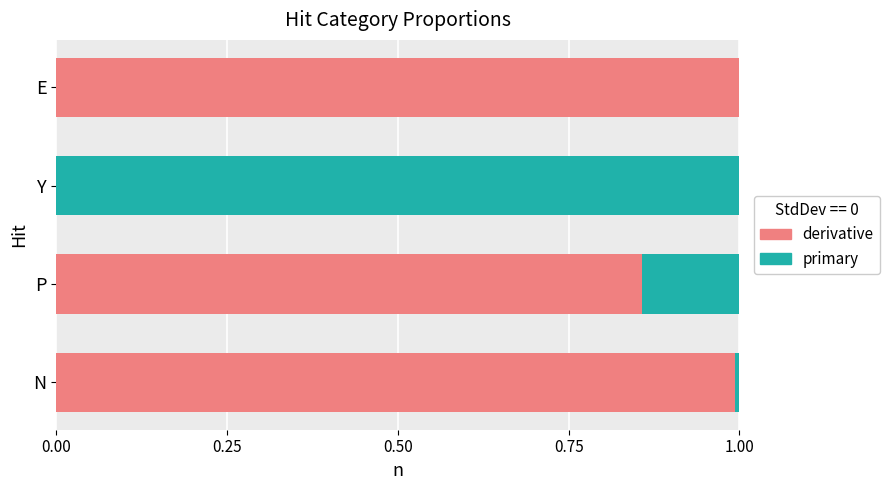

What is the total value across all series at P?

1.0